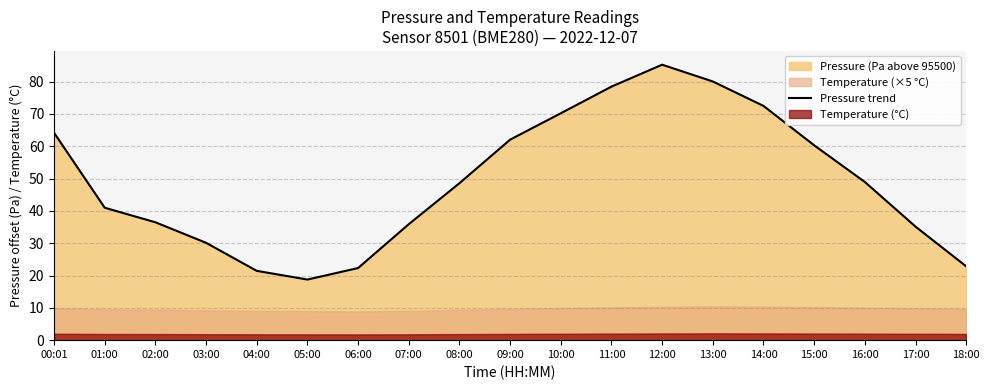

Reading left to right, extract all data points from this chart.

00:01=64.2	01:00=41.0	02:00=36.5	03:00=30.1	04:00=21.4	05:00=18.8	06:00=22.3	07:00=35.9	08:00=48.6	09:00=62.0	10:00=70.2	11:00=78.4	12:00=85.2	13:00=80.0	14:00=72.5	15:00=60.3	16:00=48.9	17:00=35.1	18:00=22.8